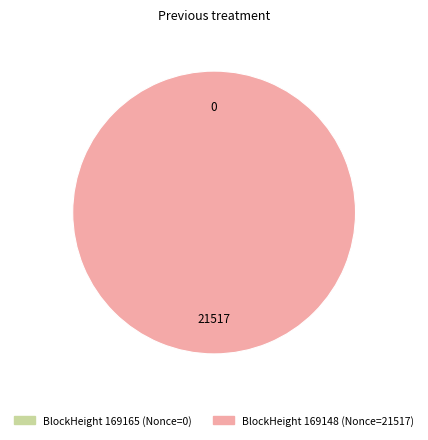

Which category accounts for the majority?

169148